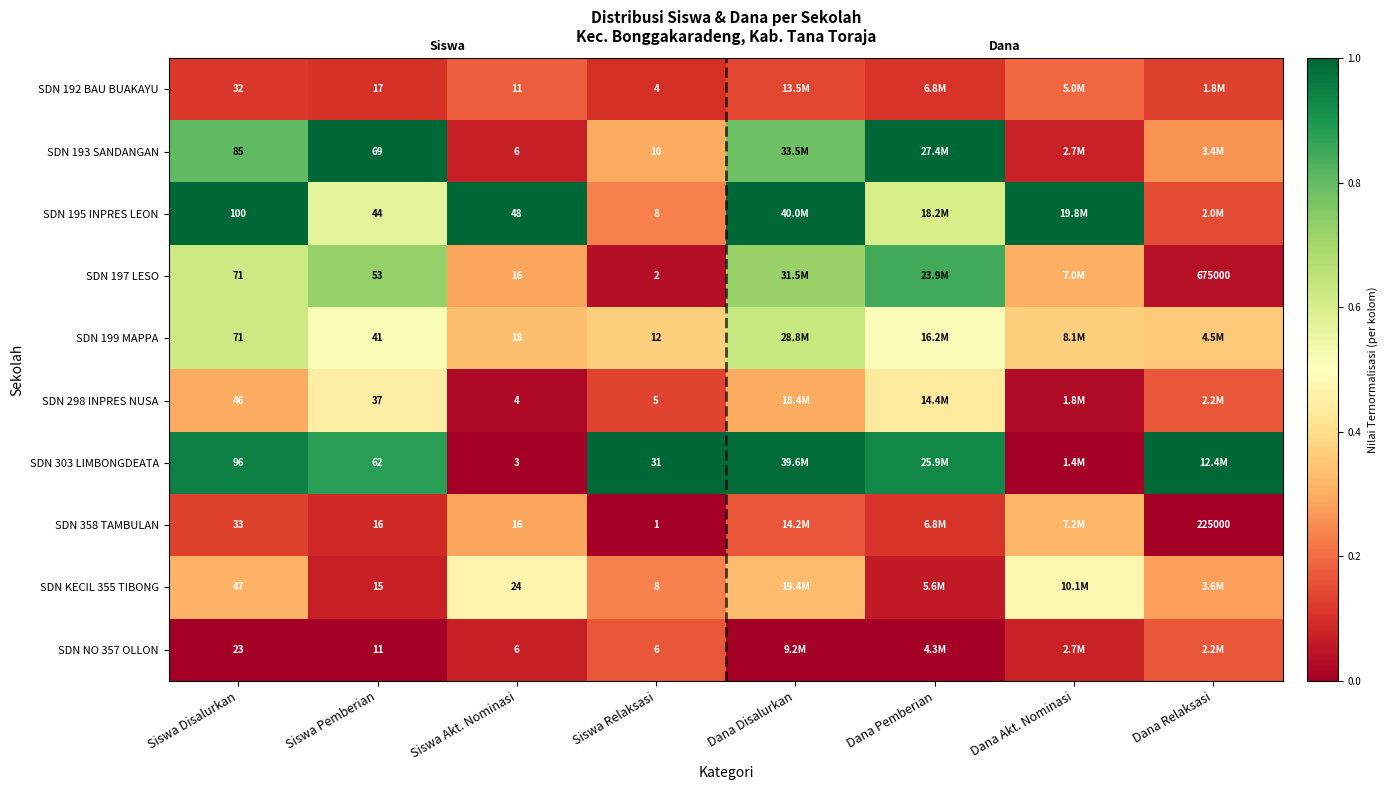

Is the value of SDN 199 MAPPA at Siswa Disalurkan greater than the value of SDN KECIL 355 TIBONG at Siswa Pemberian?

Yes